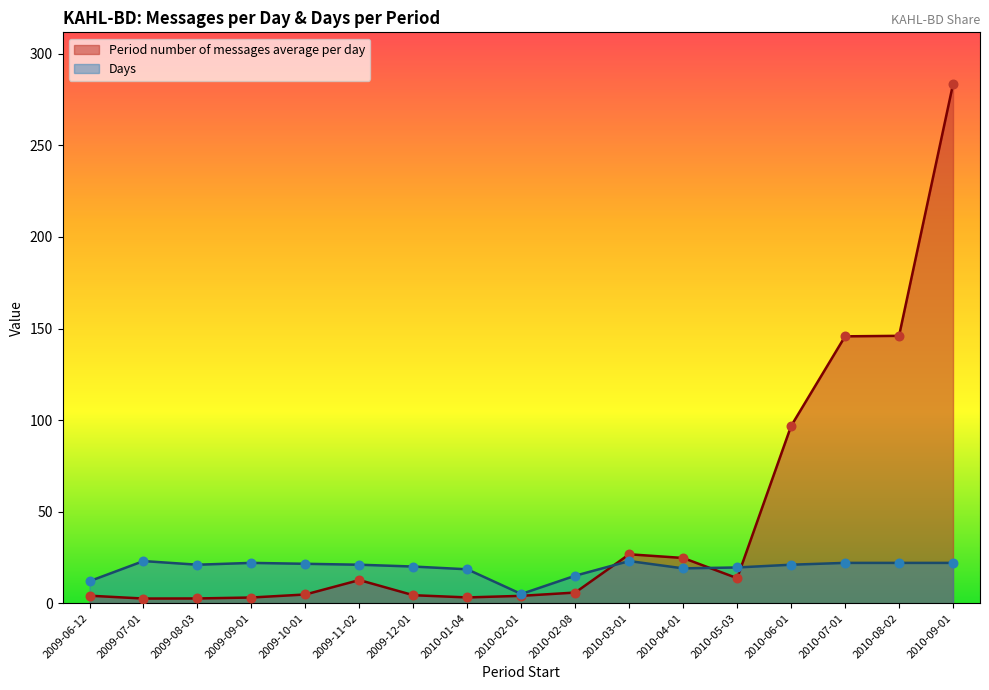

Which series has the largest total across all categories?

Period number of messages average per day